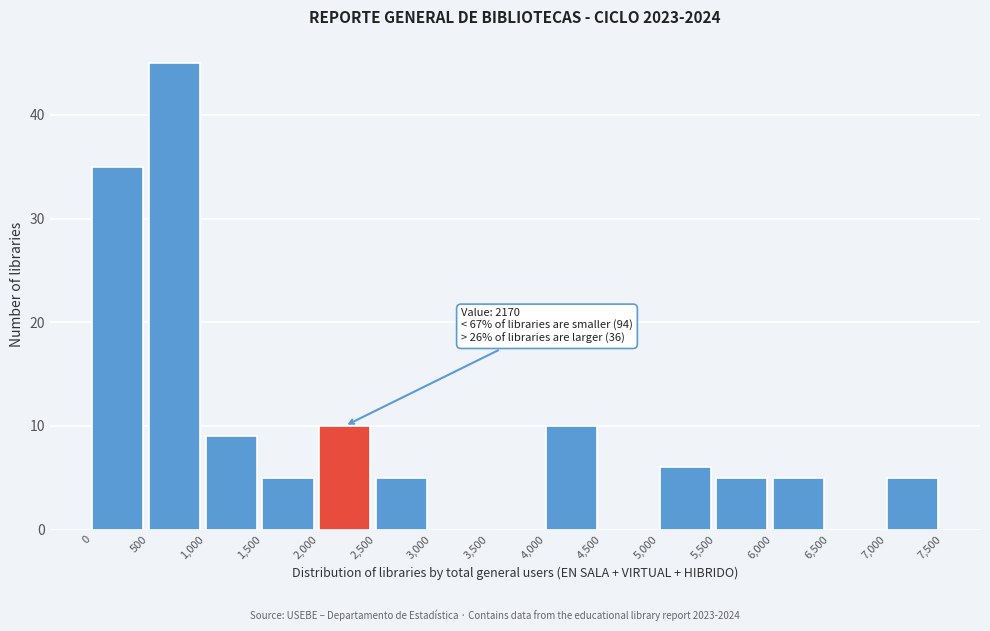

Which range on the x-axis has the tallest bar?

500 to 1,000